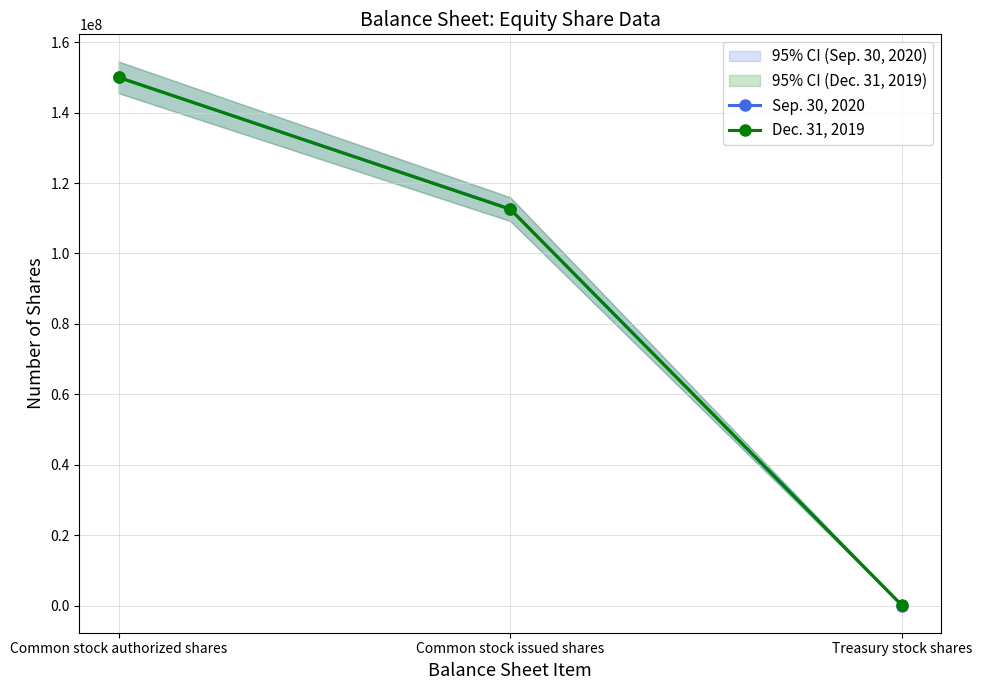

Is it true that Dec. 31, 2019 equals 112540126 at Common stock issued shares?

True